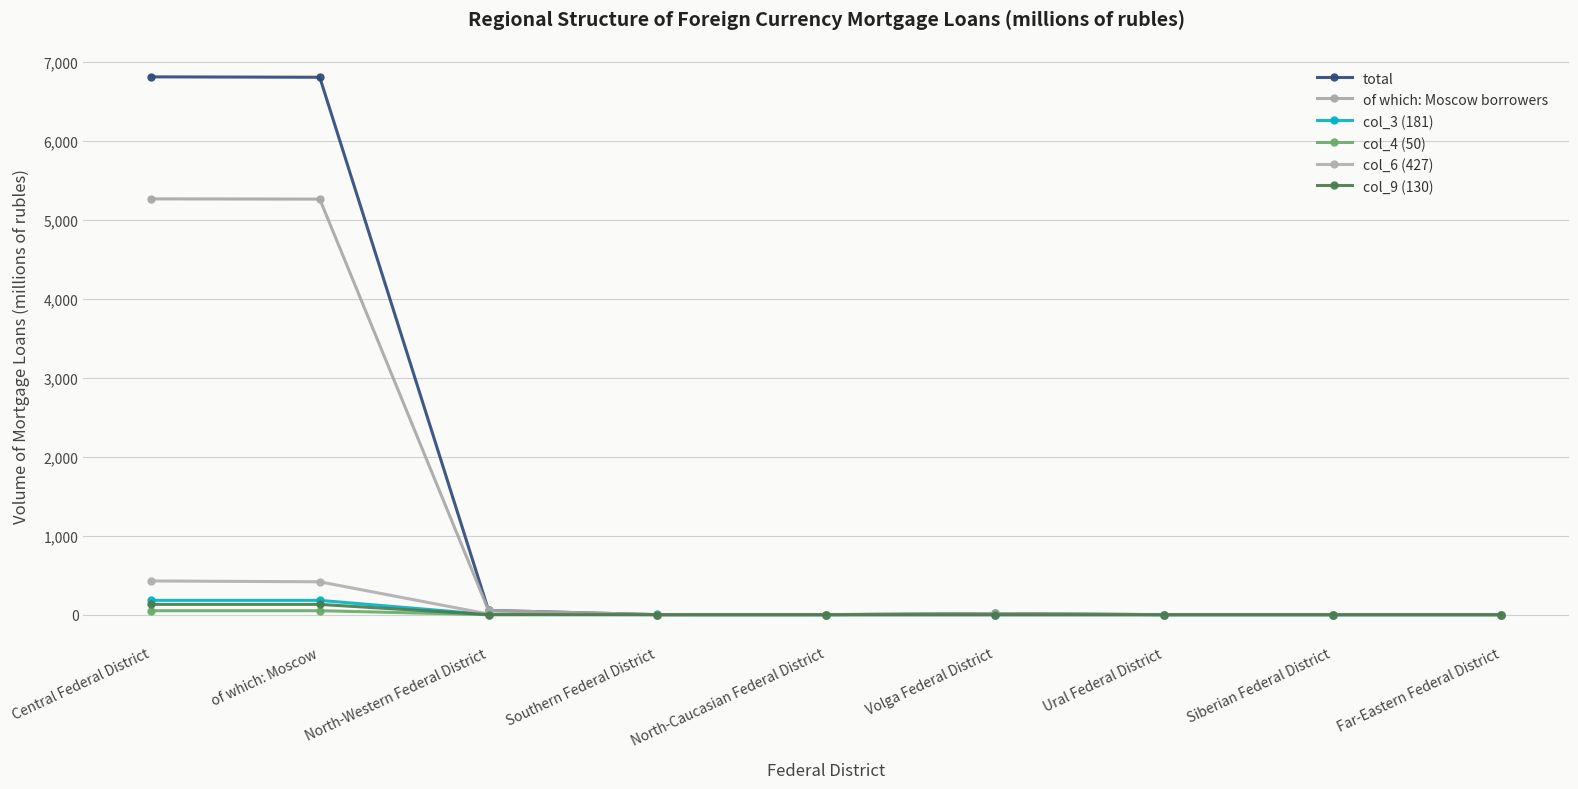

True or false: col_6 (427) and of which: Moscow borrowers intersect in this chart.

False